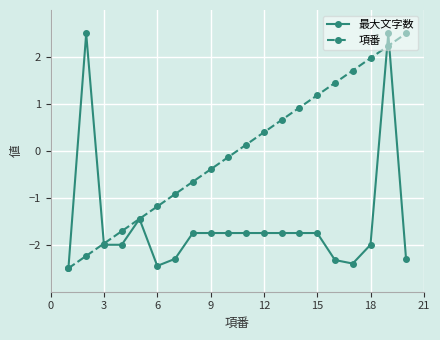

What is the minimum value shown in the chart?

-2.5